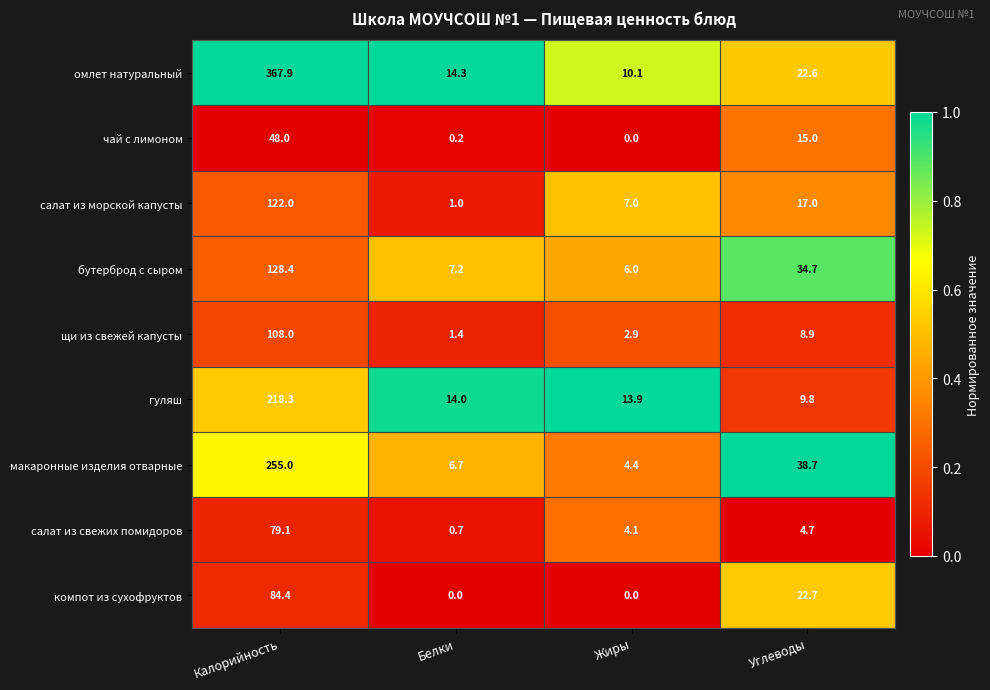

At how many categories does at least one series exceed 0?

4